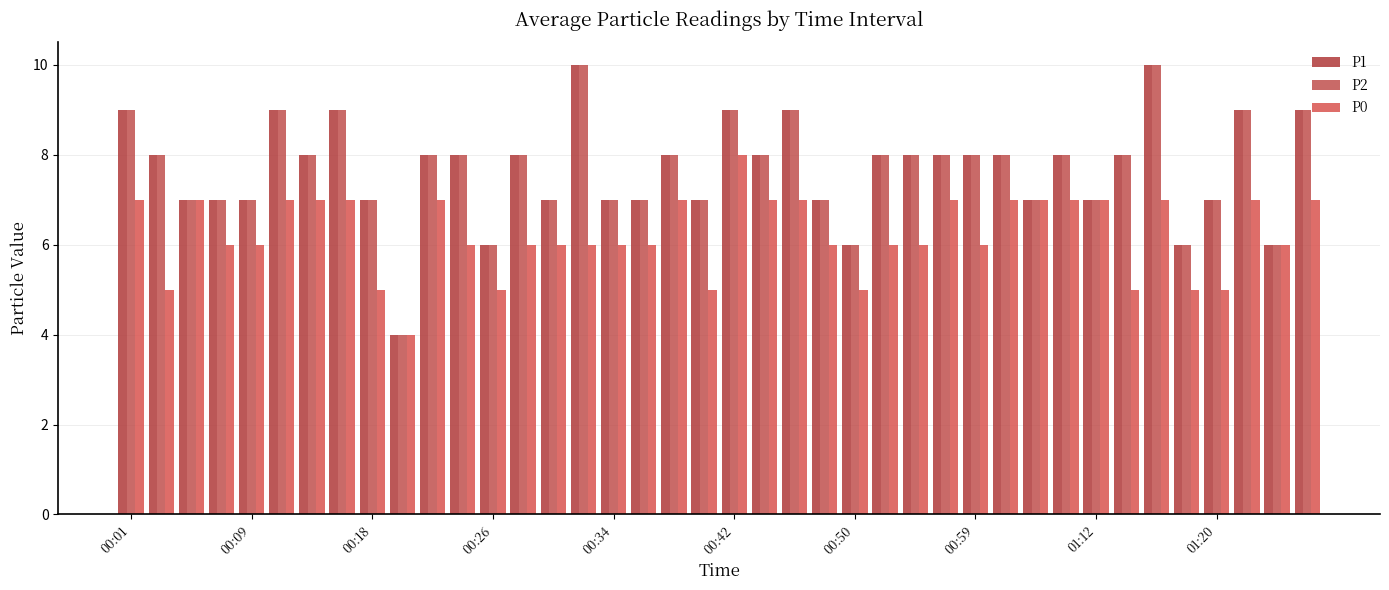

What is the average value of the P2 series?

8